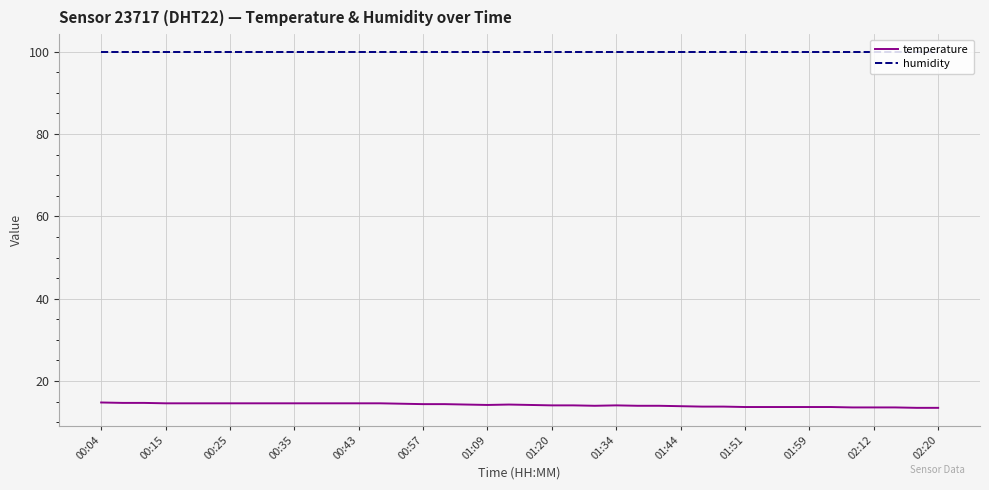

List the series in order of their peak value, lowest first.

temperature, humidity